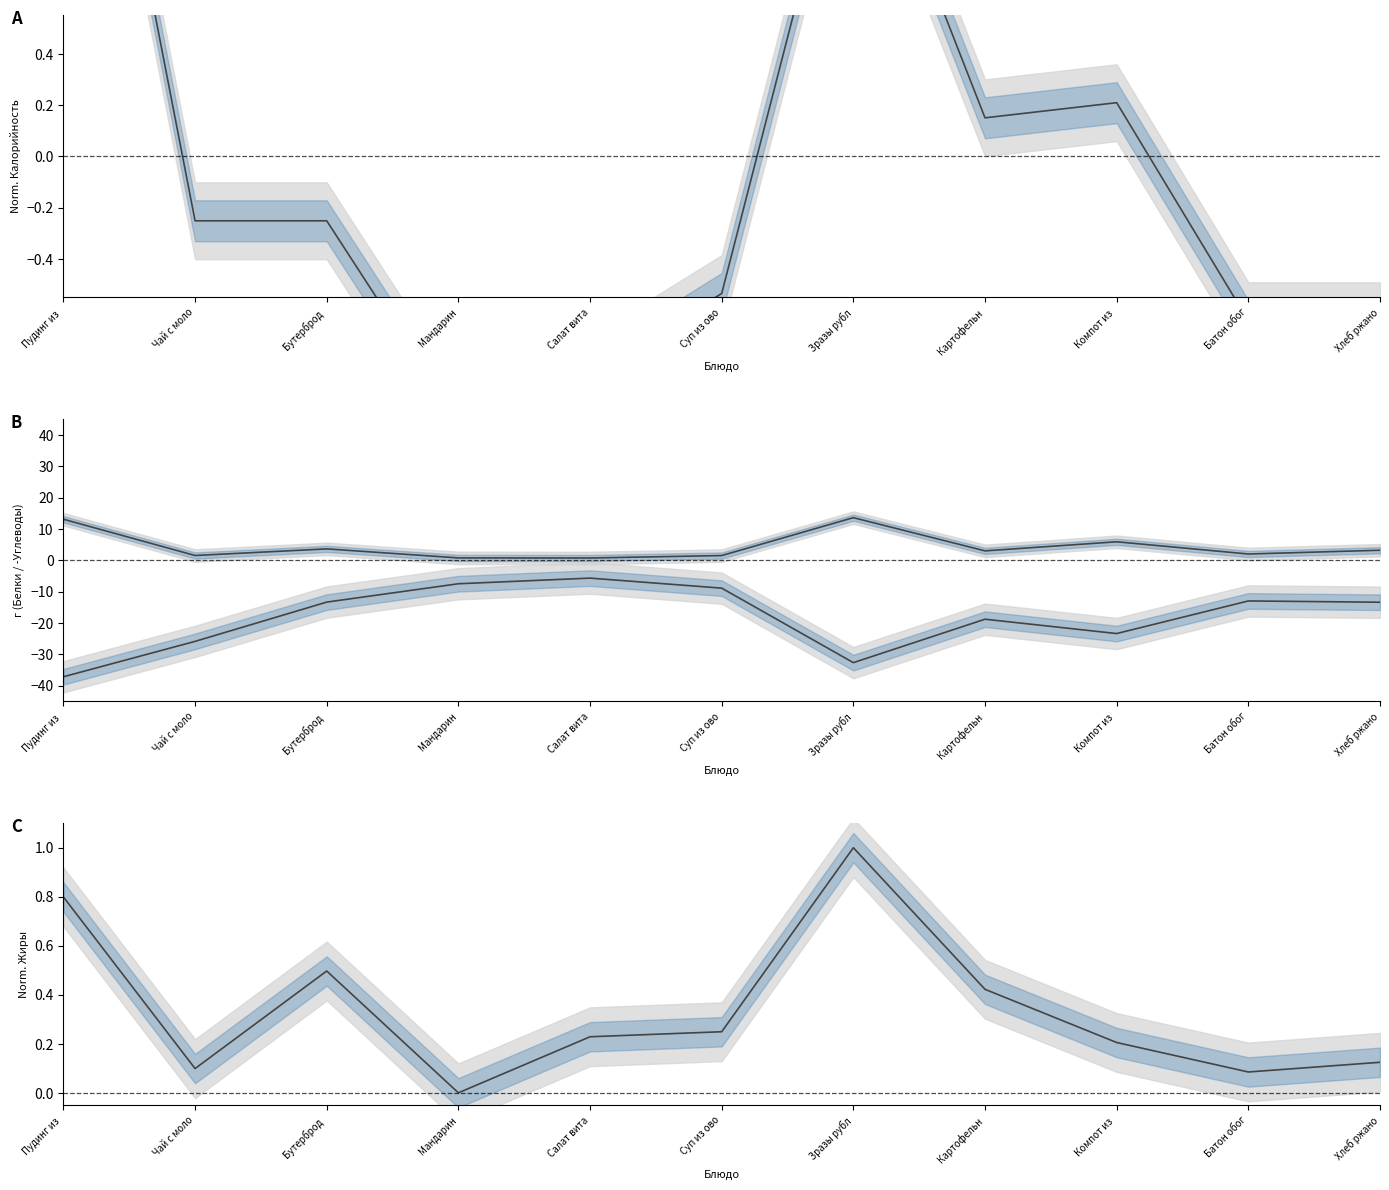

Count the number of categories in the chart.

11